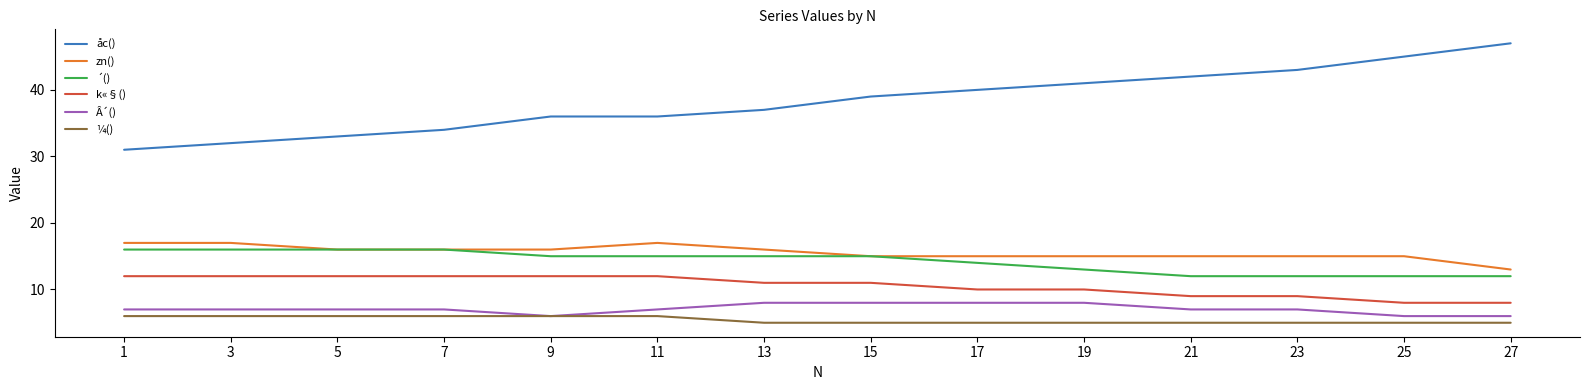

True or false: k«§() and ¼() cross at least once.

False